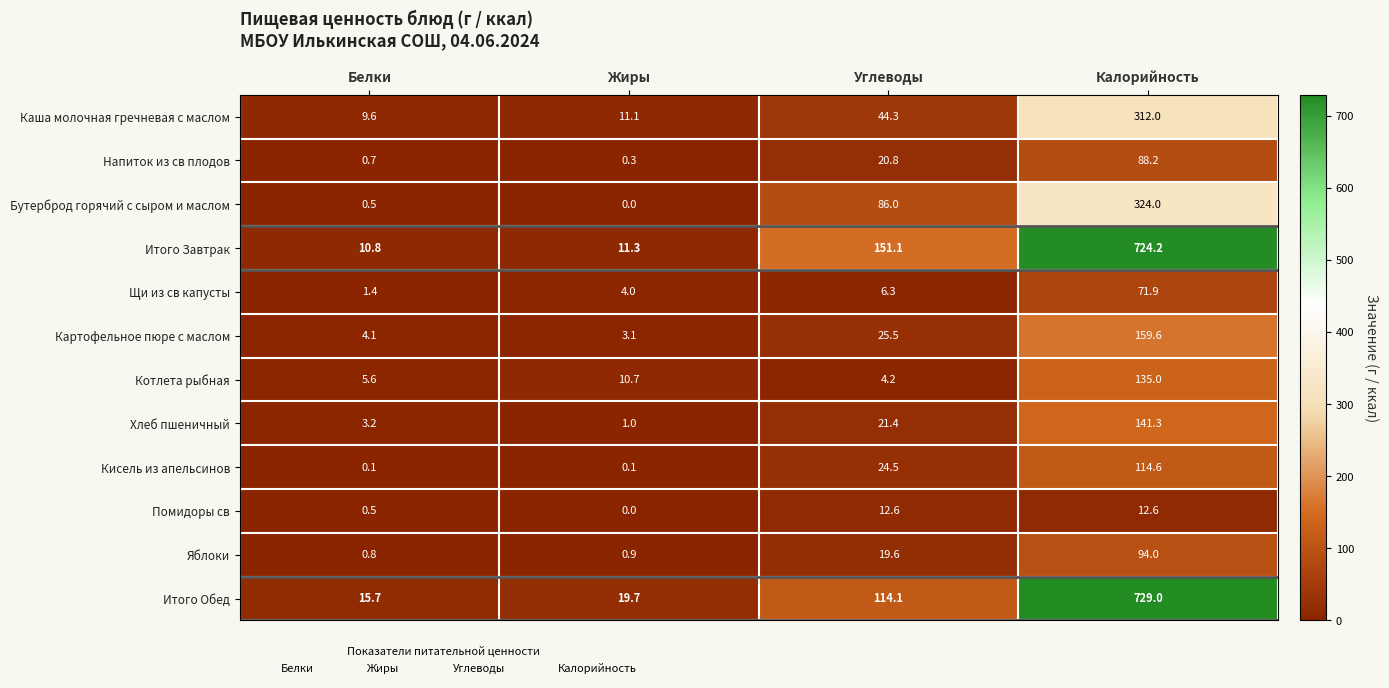

Which series has the widest spread of values?

Итого Завтрак